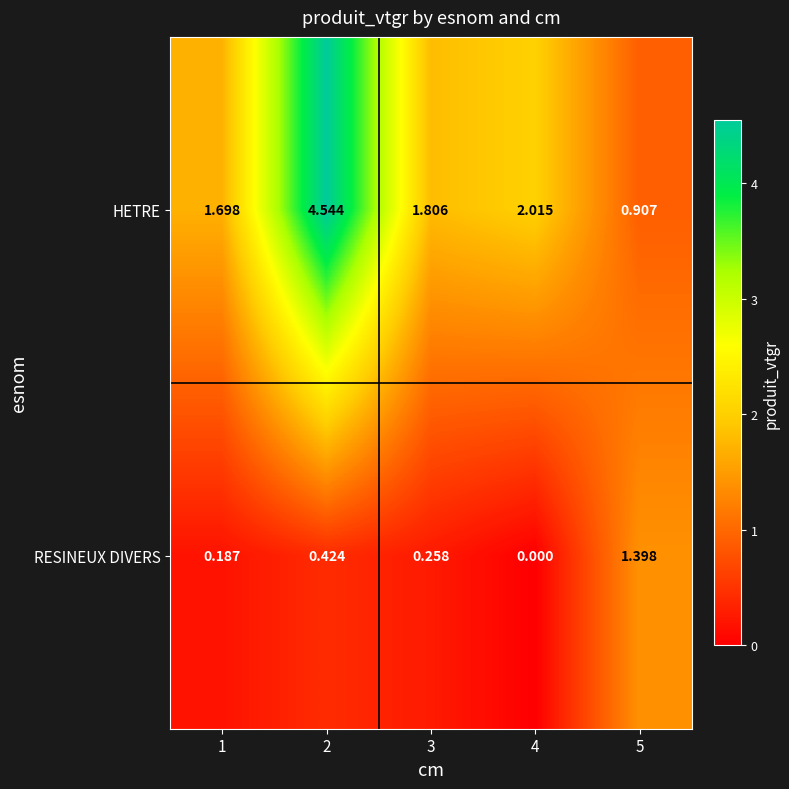

Which series has the largest total across all categories?

HETRE